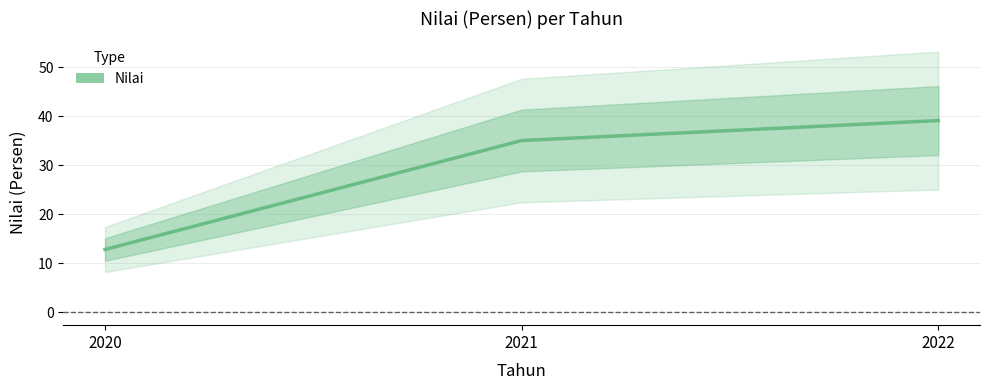

List the labels in order of value, largest first.

2022, 2021, 2020